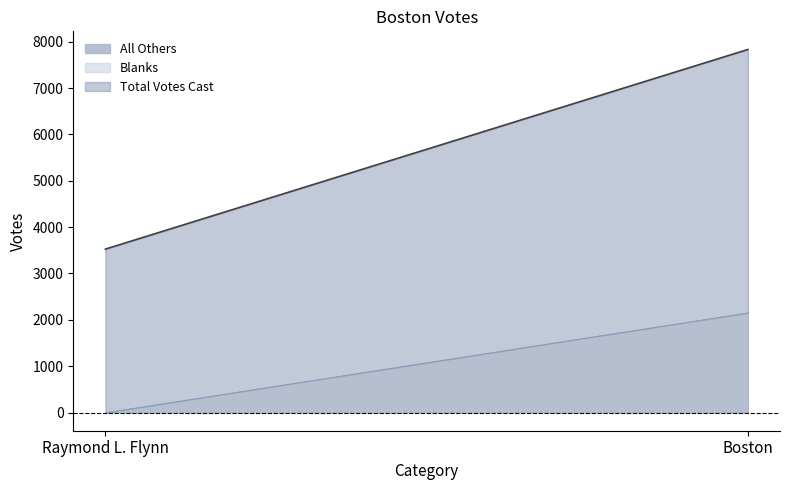

What are all the series names shown in the legend?

All Others, Blanks, Total Votes Cast